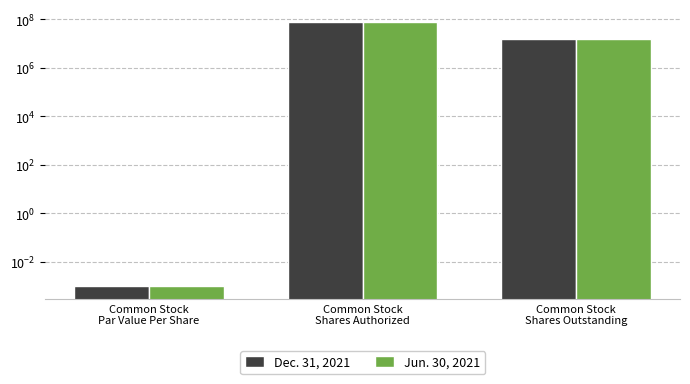

What is the sum of the Dec. 31, 2021 values at Common Stock
Par Value Per Share and Common Stock
Shares Outstanding?

15582000.0